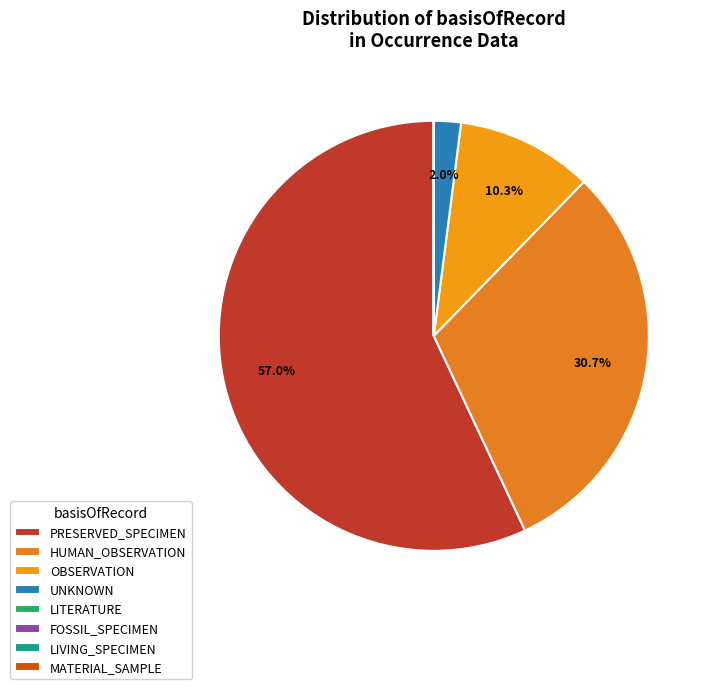

Do OBSERVATION and LITERATURE together represent more than half of the pie?

No